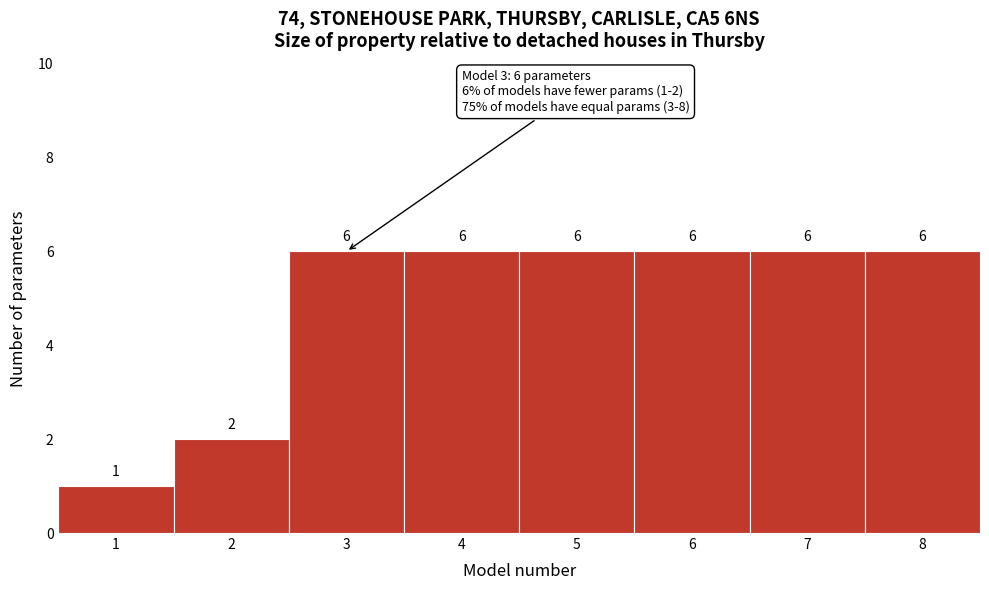

Reading left to right, extract all data points from this chart.

1=1	2=2	3=6	4=6	5=6	6=6	7=6	8=6